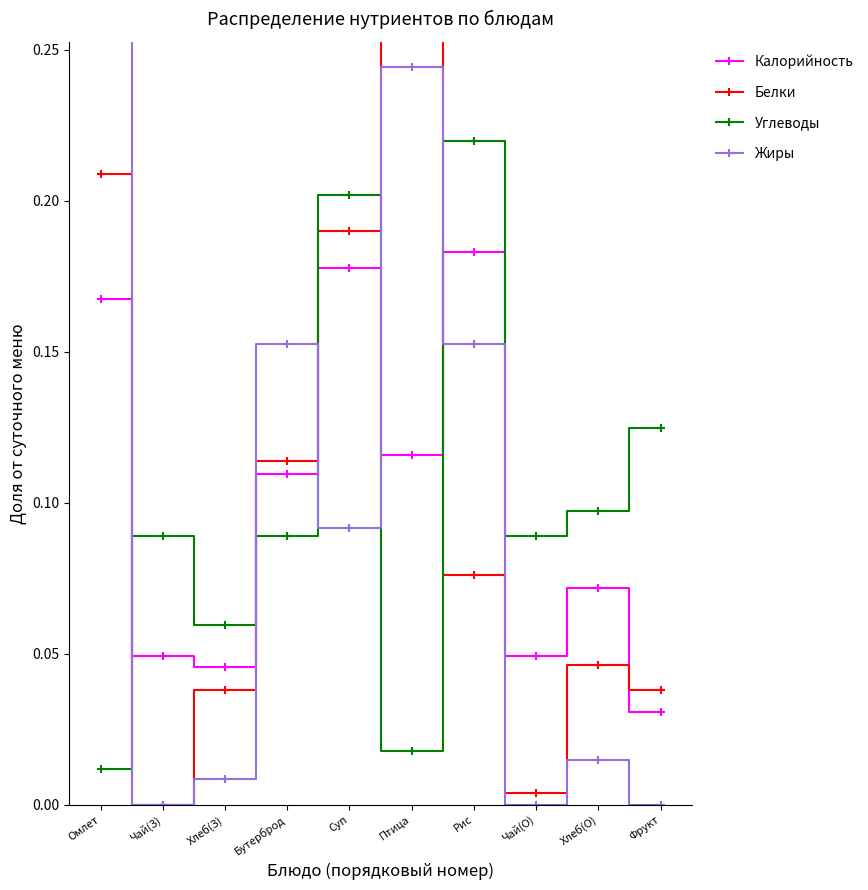

What is the difference between the maximum and minimum values in the Белки series?

0.3